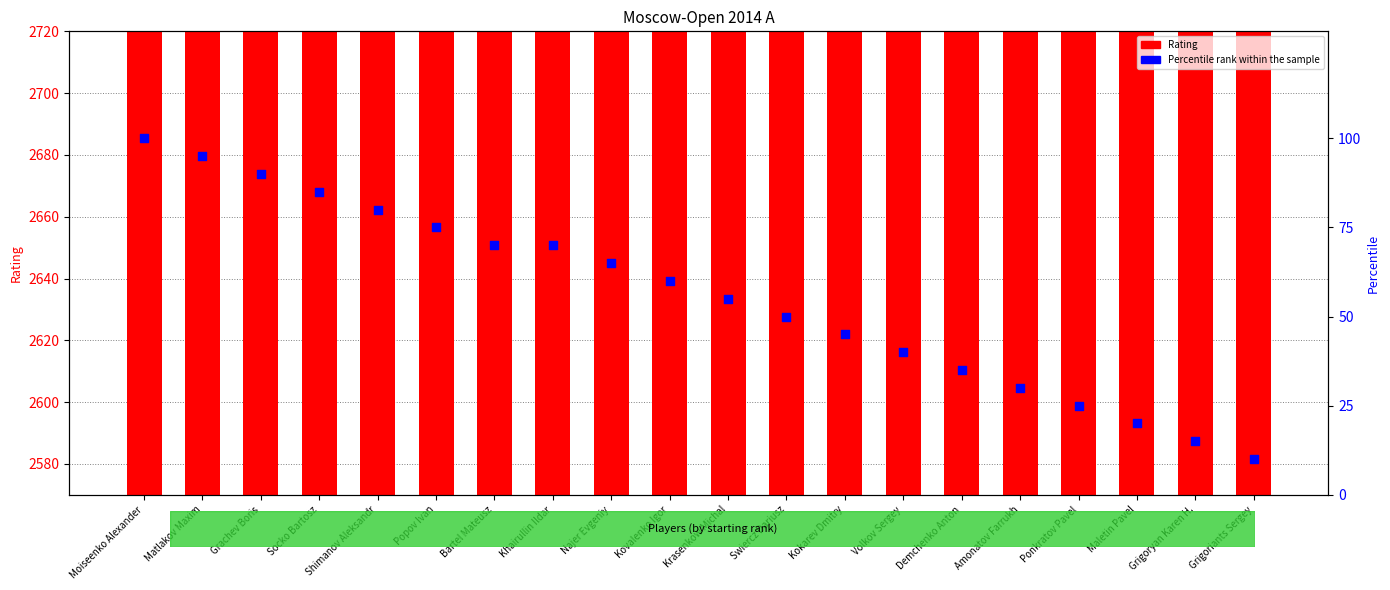

At which category is the sum across all series the highest?

Moiseenko Alexander